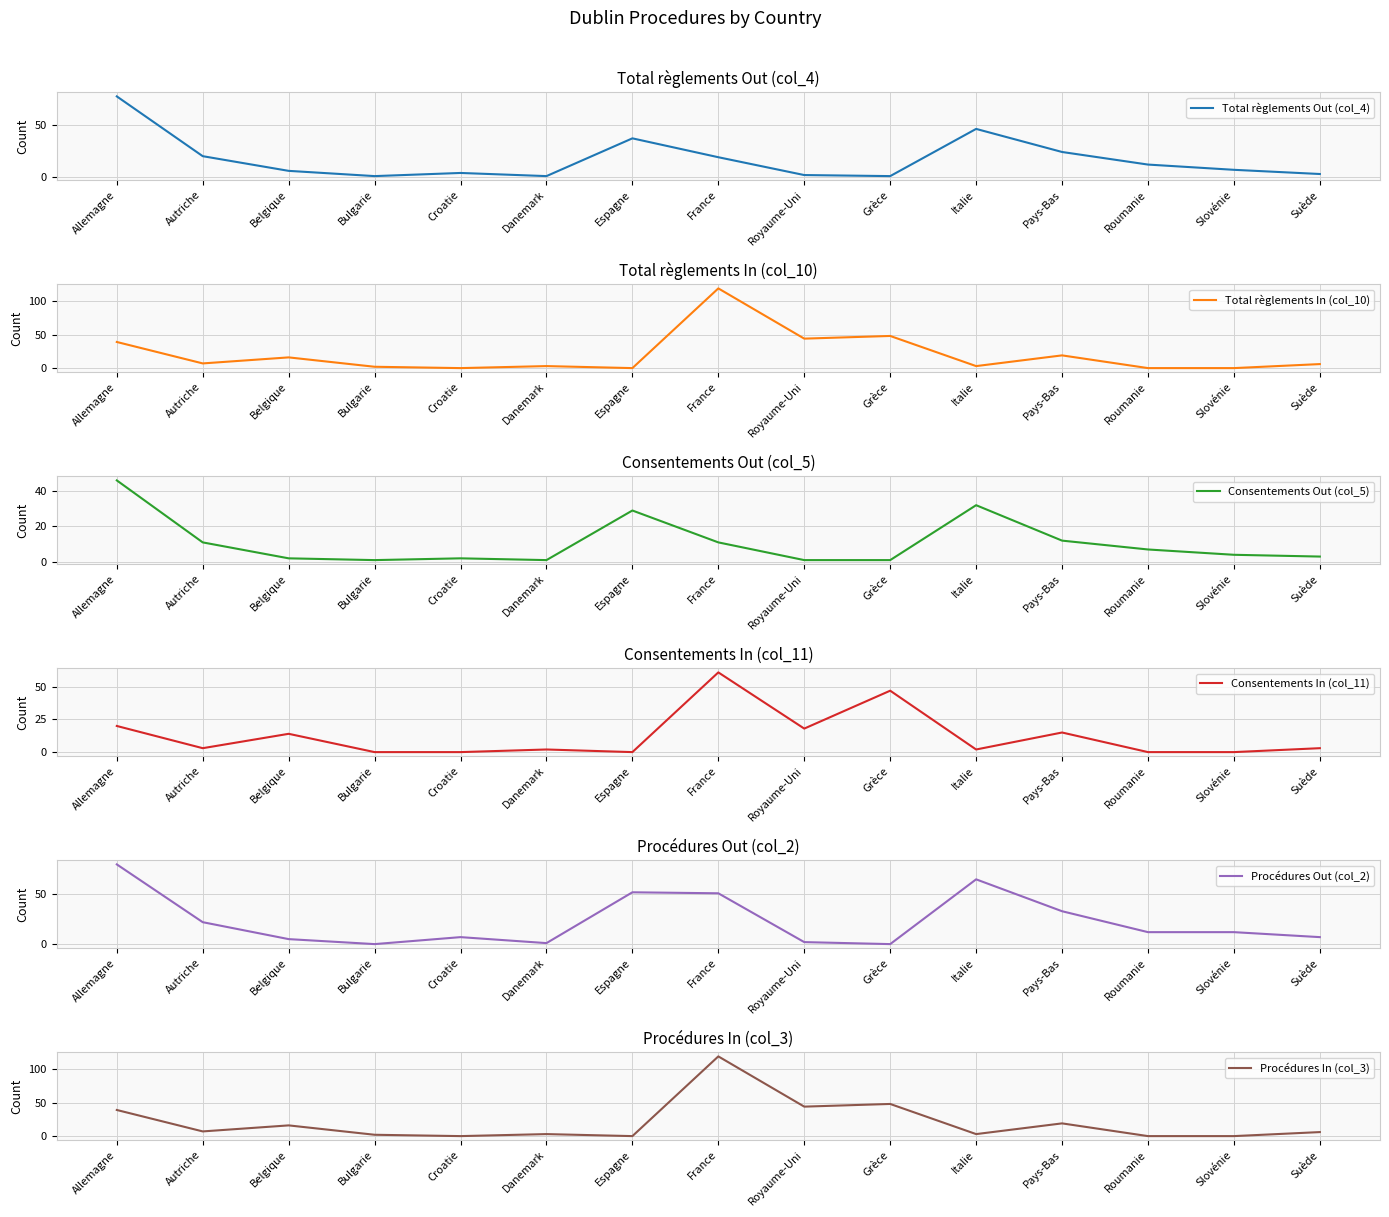

List the series in order of their peak value, highest first.

Total règlements In (col_10), Procédures In (col_3), Procédures Out (col_2), Total règlements Out (col_4), Consentements In (col_11), Consentements Out (col_5)